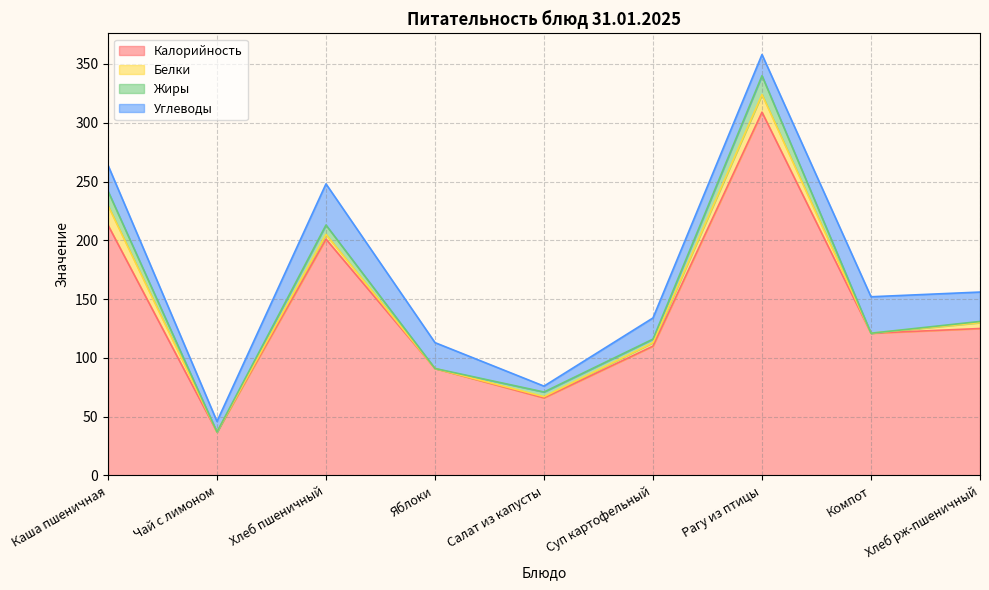

At which label is Белки closest to 8?

Хлеб рж-пшеничный